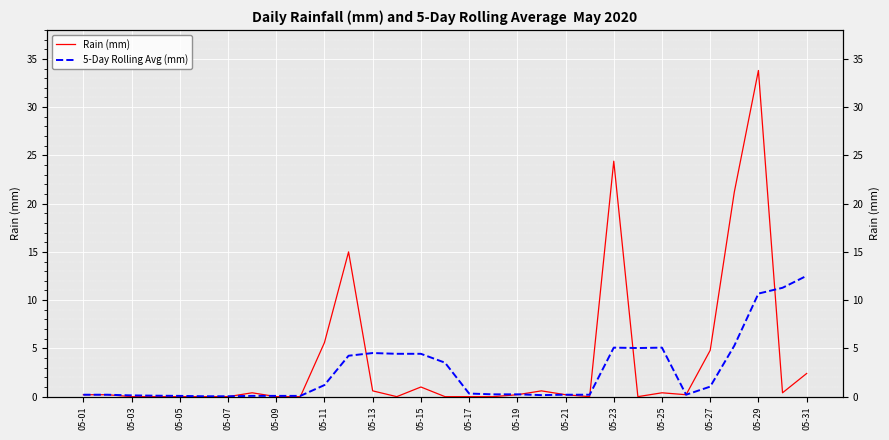

Which series has the widest spread of values?

Rain (mm)